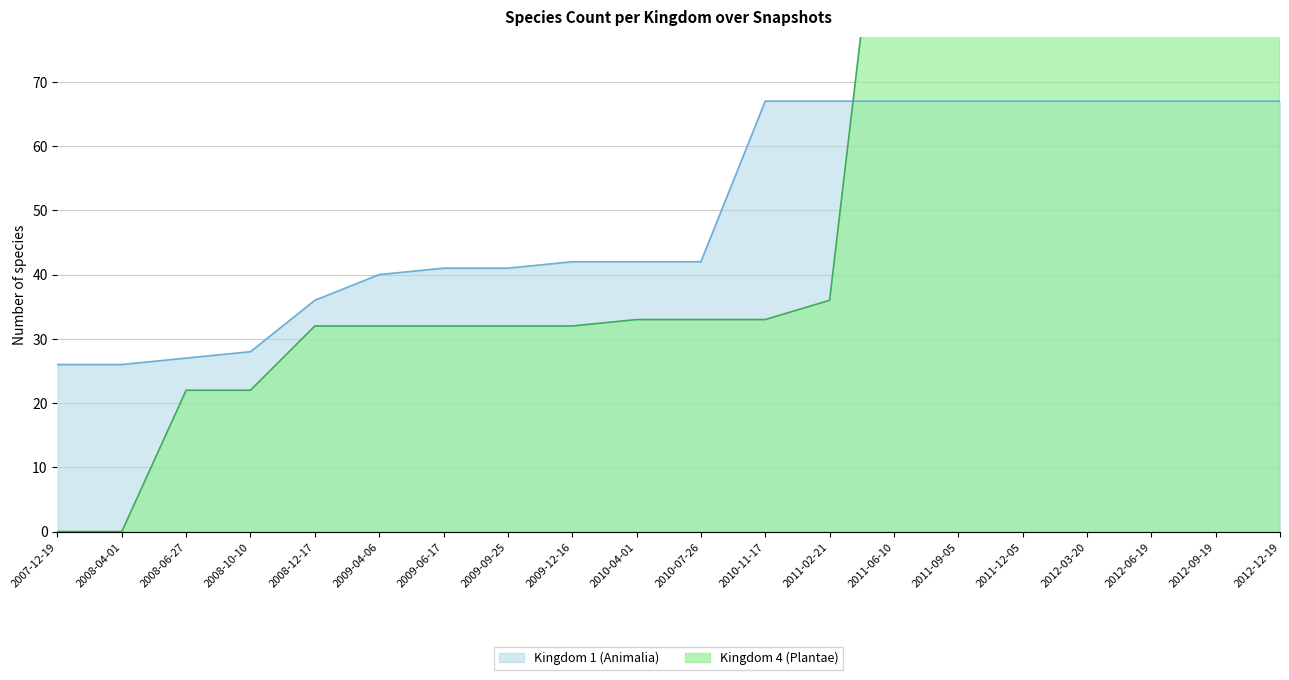

At which category is the sum across all series the highest?

2012-12-19